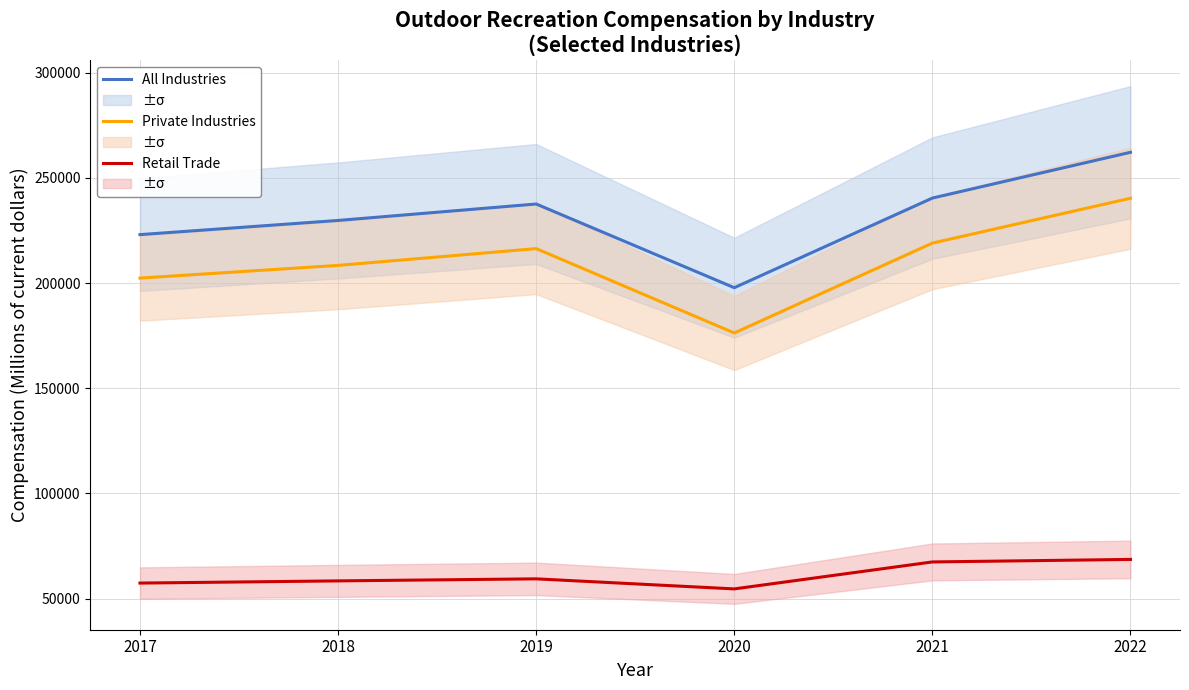

What is the greatest value displayed?

262151